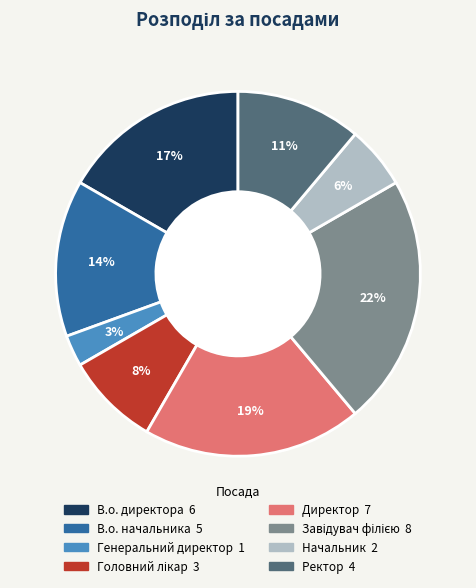

The Ректор slice represents 11% of the pie. True or false?

True